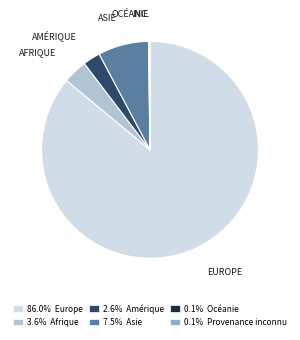

Approximately how many times larger is the value at 2.6% Amérique compared to 7.5% Asie?

0.3